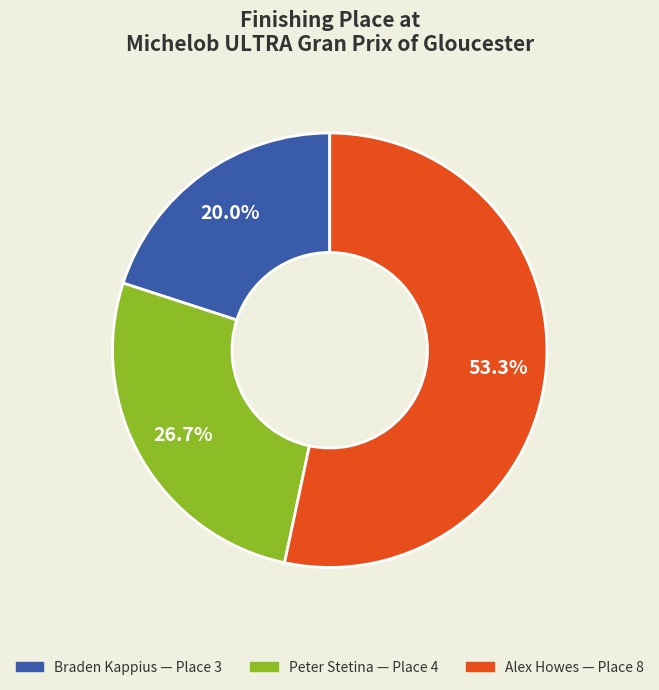

To the nearest percent, what is the combined percentage of Alex and Peter?

80%